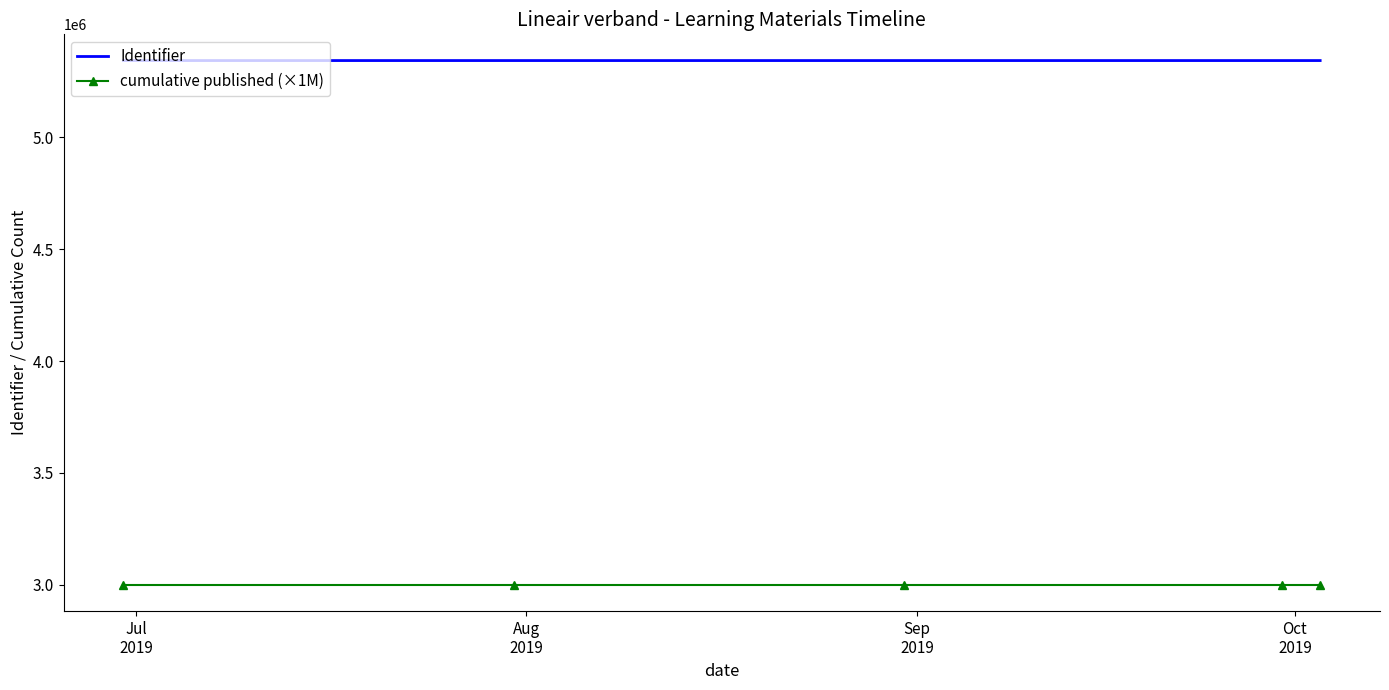

True or false: cumulative published (×1M) and Identifier intersect in this chart.

False